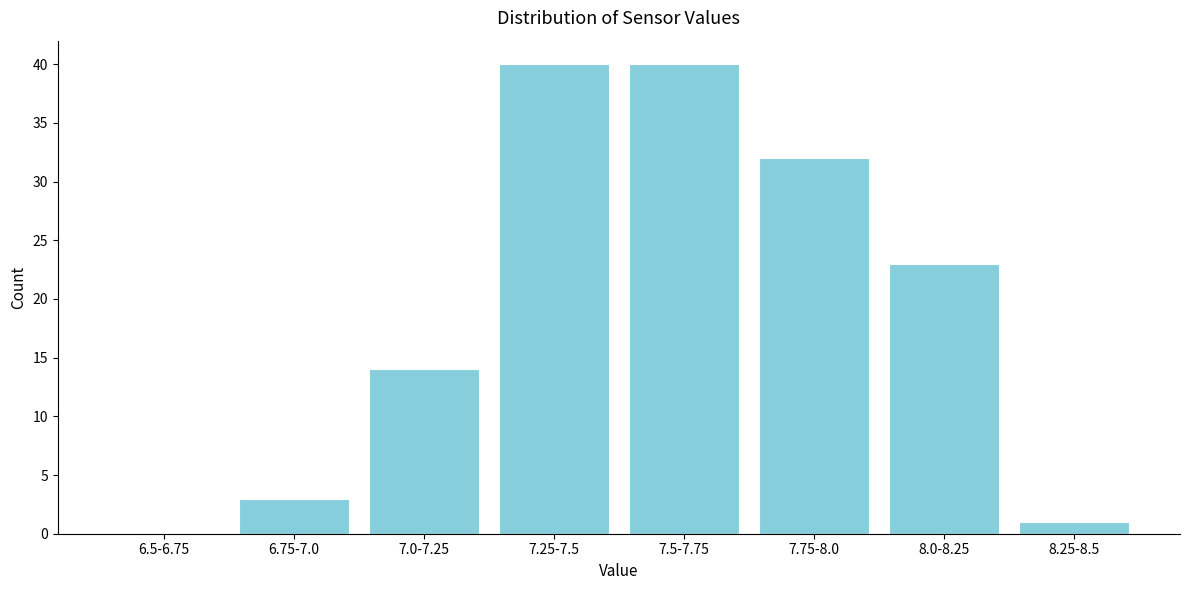

Reading left to right, extract all data points from this chart.

6.5-6.75=0	6.75-7.0=3	7.0-7.25=14	7.25-7.5=40	7.5-7.75=40	7.75-8.0=32	8.0-8.25=23	8.25-8.5=1